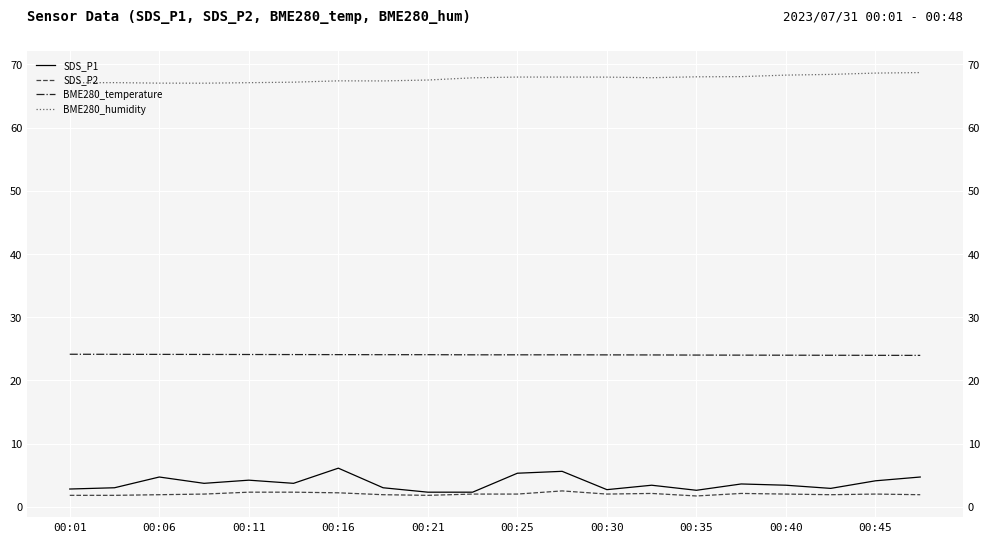

Is the value of SDS_P2 at 00:01 greater than the value of SDS_P1 at 00:16?

No